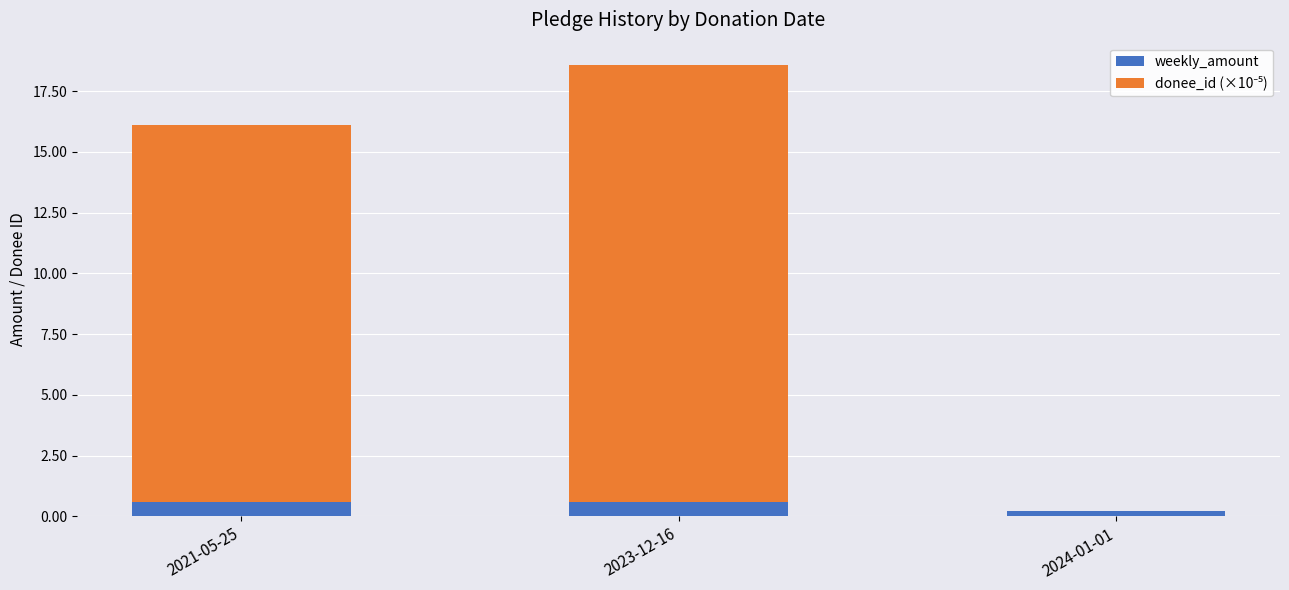

Reading left to right, what are the values for weekly_amount?

2021-05-25=0.6	2023-12-16=0.6	2024-01-01=0.2